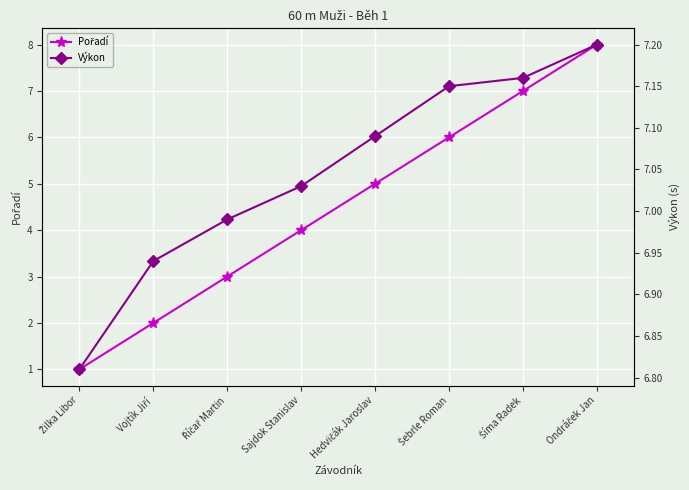

True or false: Pořadí has more than 2 interior local peaks.

False